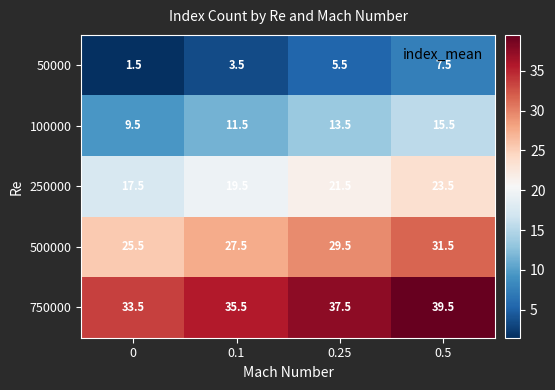

What is the spread (max minus min) of values at 0?

32.0